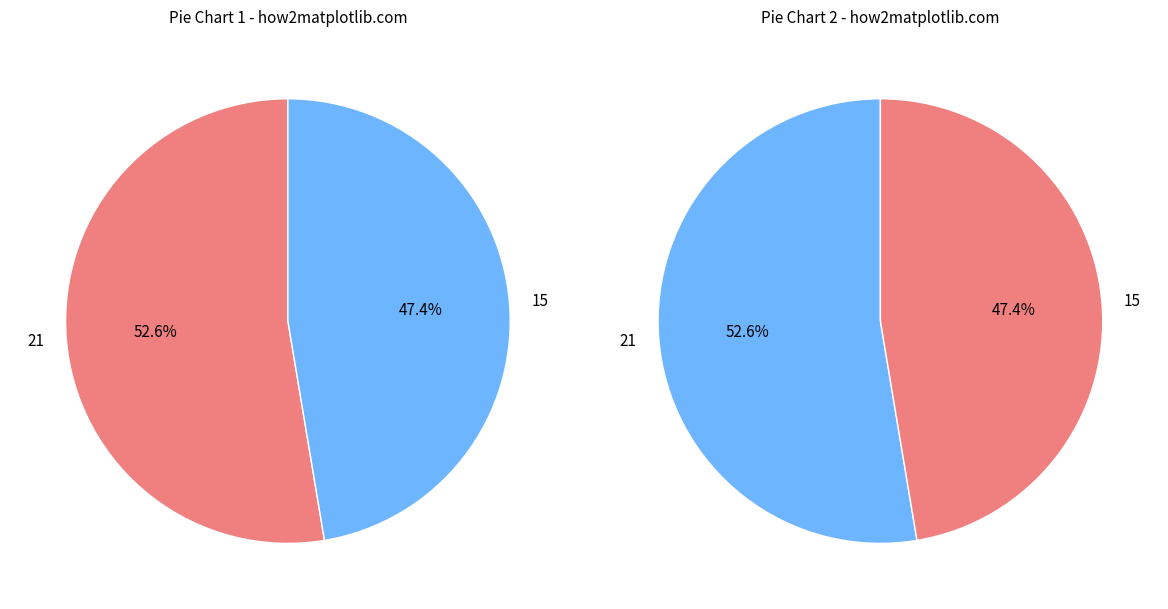

What percentage is NOT represented by 15?

52.6%